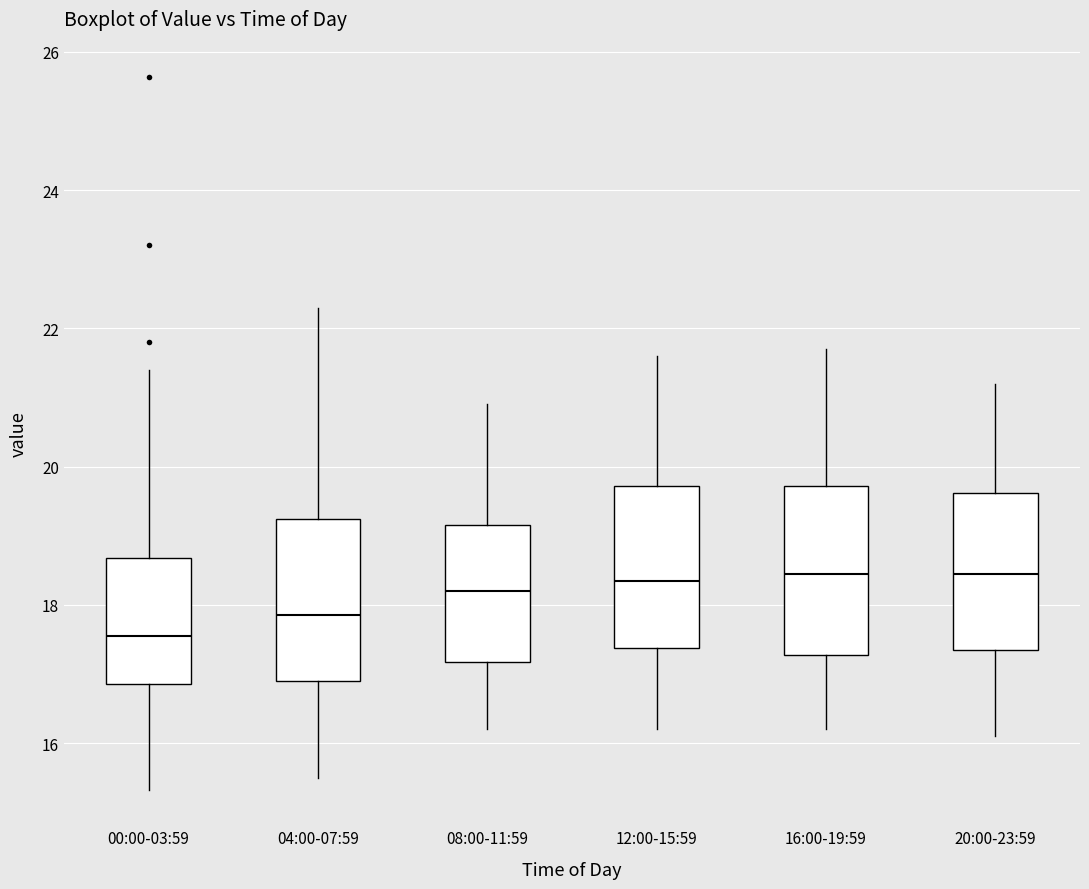

Reading left to right, read every box against the y-axis: the position of its median line, the range the box covers, and the ends of its whiskers. The values are not printed on the chart, so give them approximately, as read against the axis.

00:00-03:59: median 17.6, box 16.8 to 18.6, whiskers 15.4 to 21.4
04:00-07:59: median 17.8, box 17.0 to 19.2, whiskers 15.6 to 22.4
08:00-11:59: median 18.2, box 17.2 to 19.2, whiskers 16.2 to 21.0
12:00-15:59: median 18.4, box 17.4 to 19.8, whiskers 16.2 to 21.6
16:00-19:59: median 18.4, box 17.2 to 19.8, whiskers 16.2 to 21.8
20:00-23:59: median 18.4, box 17.4 to 19.6, whiskers 16.2 to 21.2